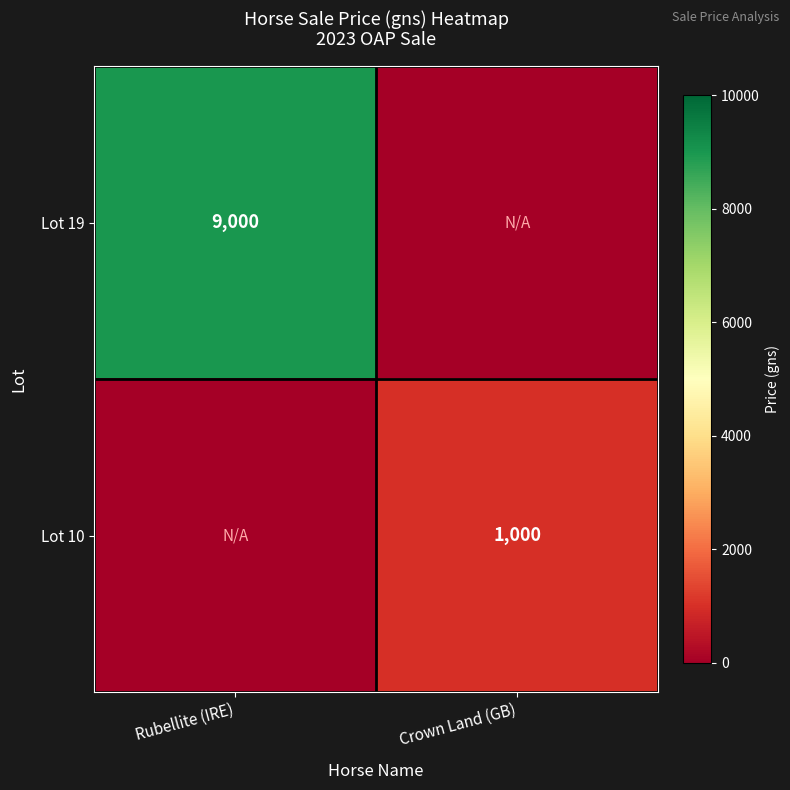

What is the greatest value displayed?

9000